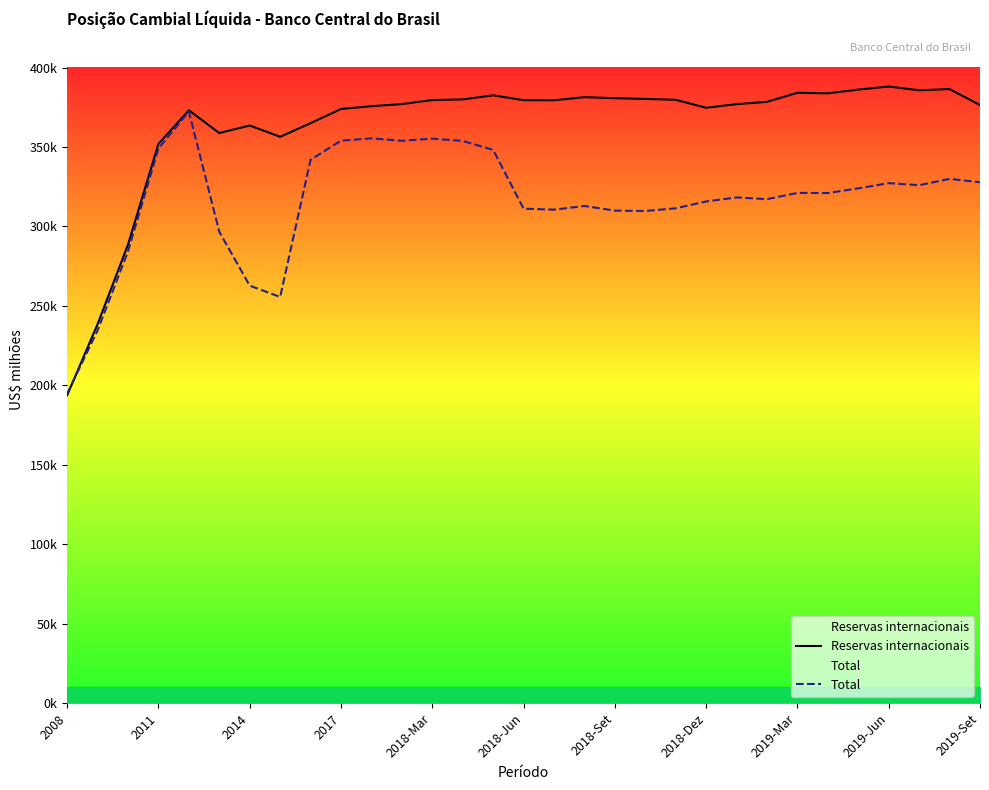

What is the difference between the maximum and second lowest values in the Reservas internacionais series?

149572.9